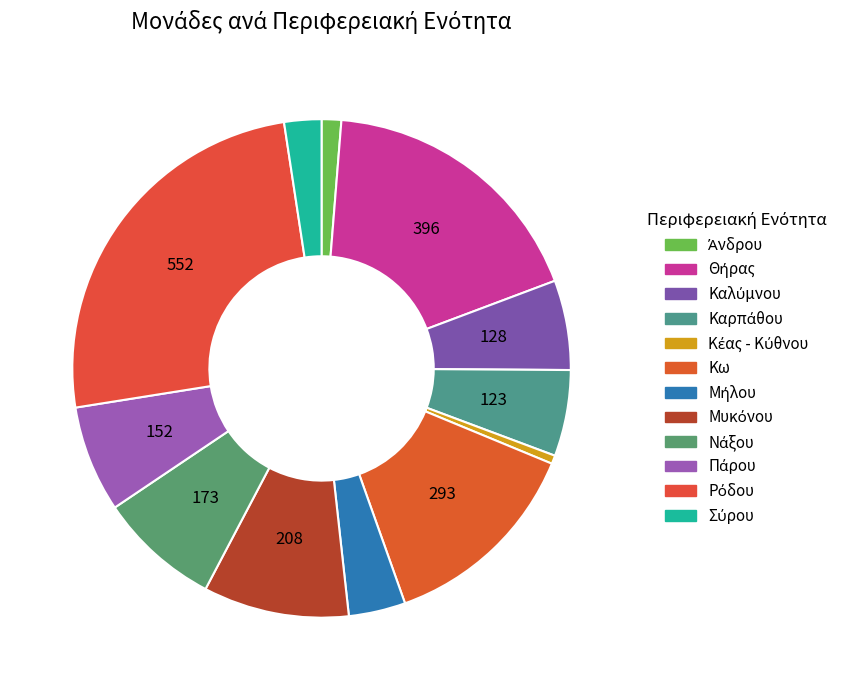

How many segments does this pie chart have?

12